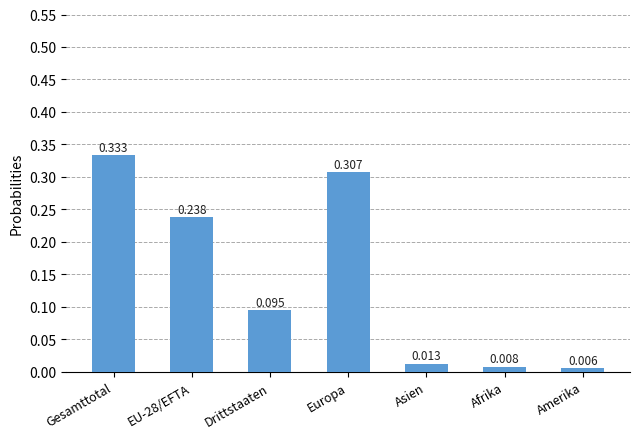

Rank the categories by value from lowest to highest.

Amerika, Afrika, Asien, Drittstaaten, EU-28/EFTA, Europa, Gesamttotal